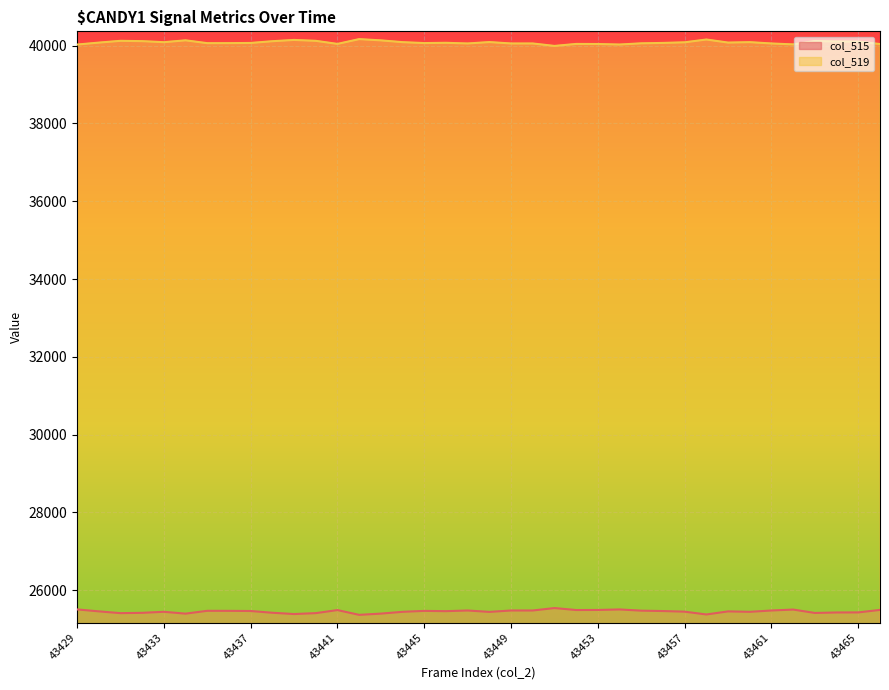

What is the average value of the col_515 series?

25455